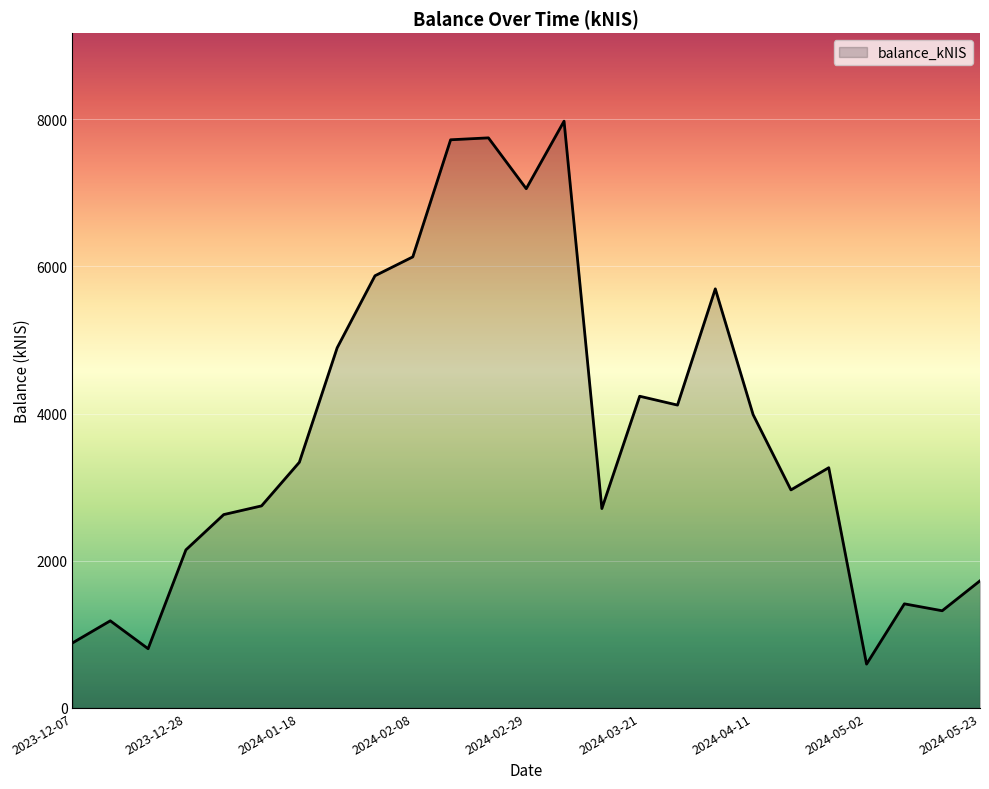

What is the maximum value shown in the chart?

7974.6